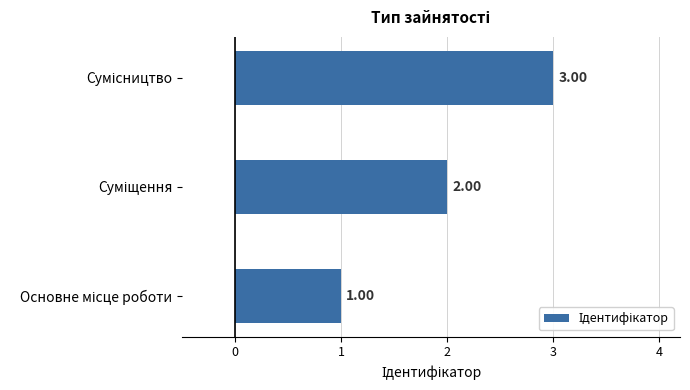

What is the sum of all values?

6